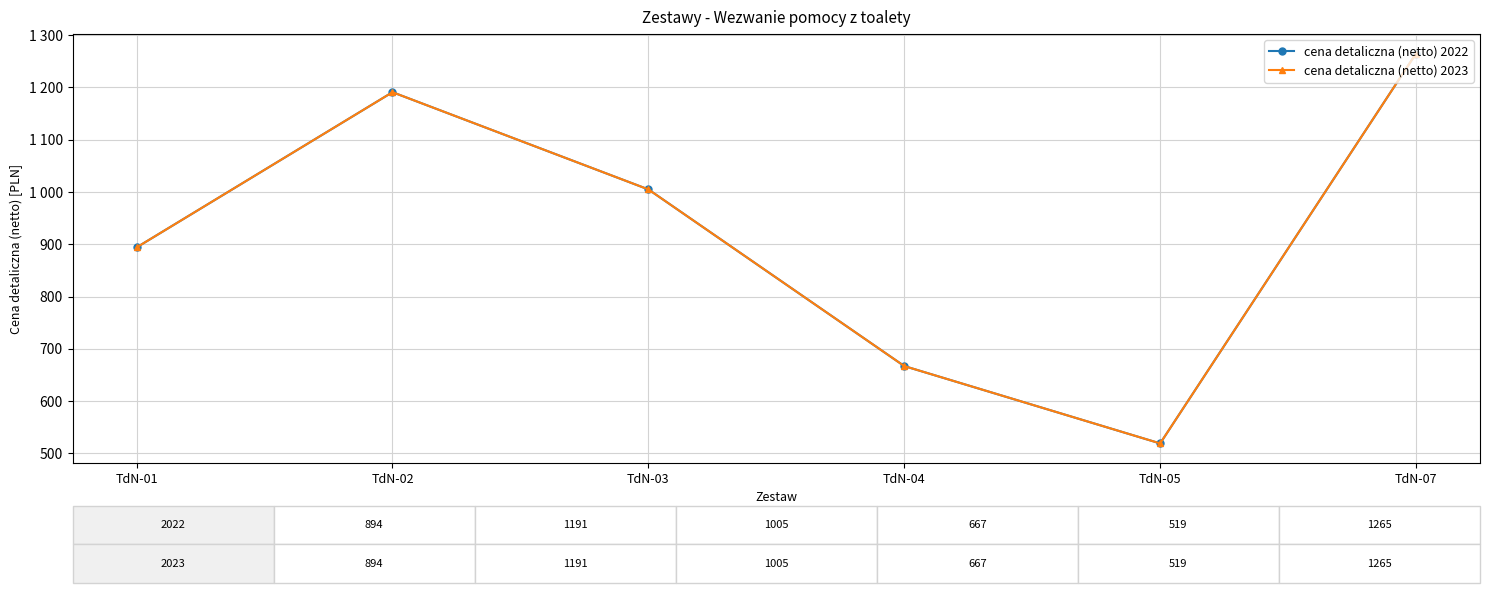

What is the value of the cena detaliczna (netto) 2022 point at the 1st from the left?

894